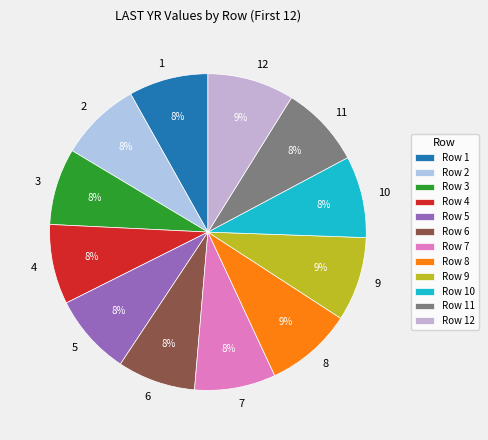

How many slices are in this pie chart?

12